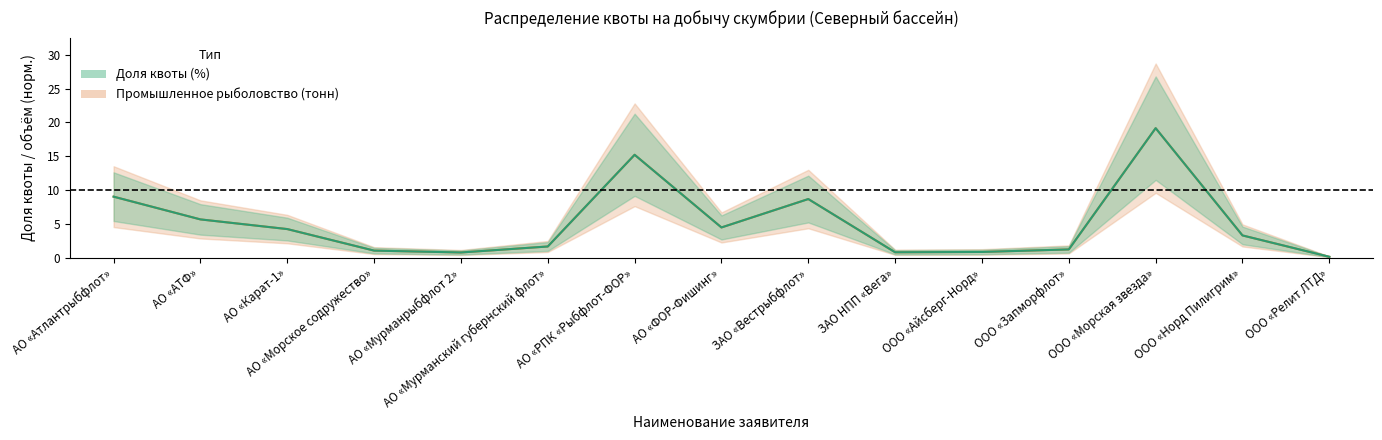

True or false: Промышленное рыболовство (тонн) has more than 0 interior local peaks.

True